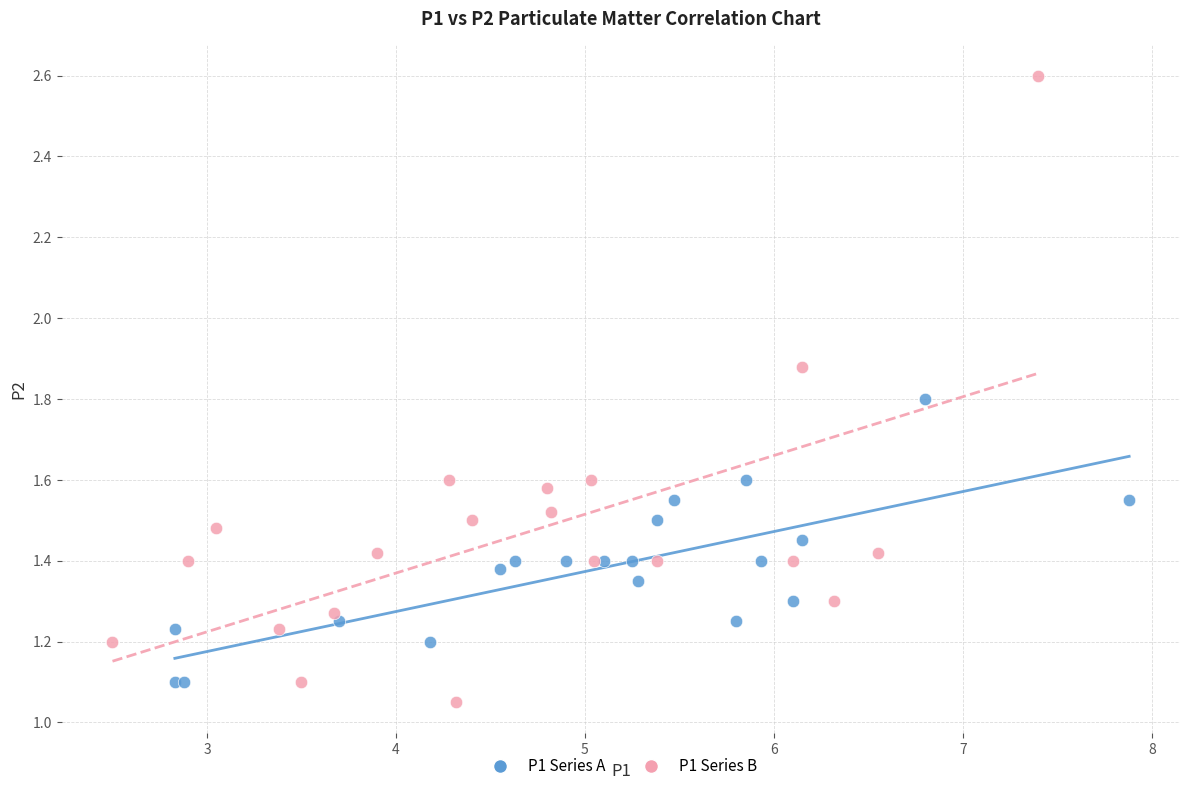

Which series contains the highest Y value?

P1 Series B